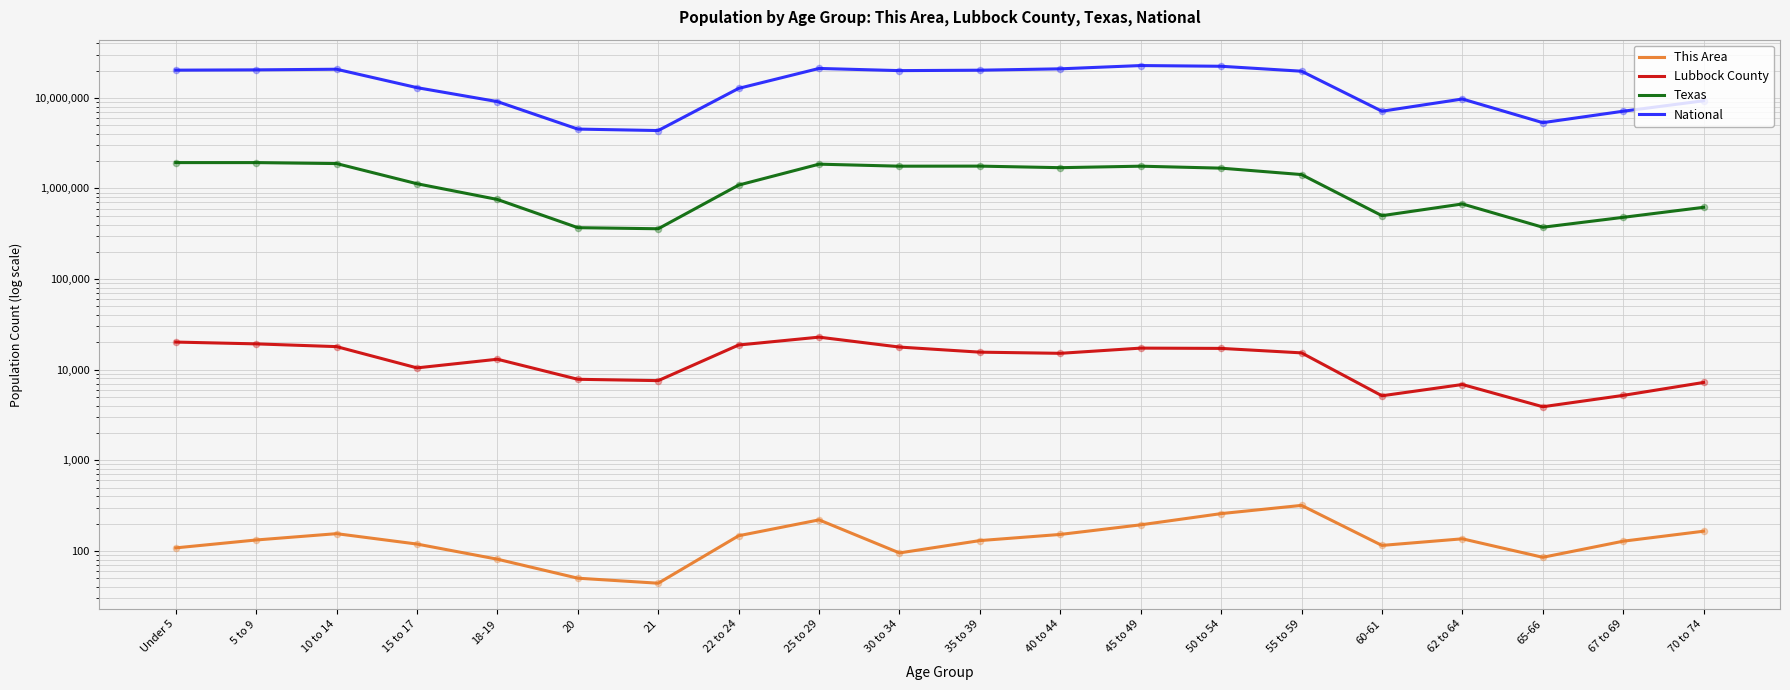

Which series has the widest spread of Y values?

National